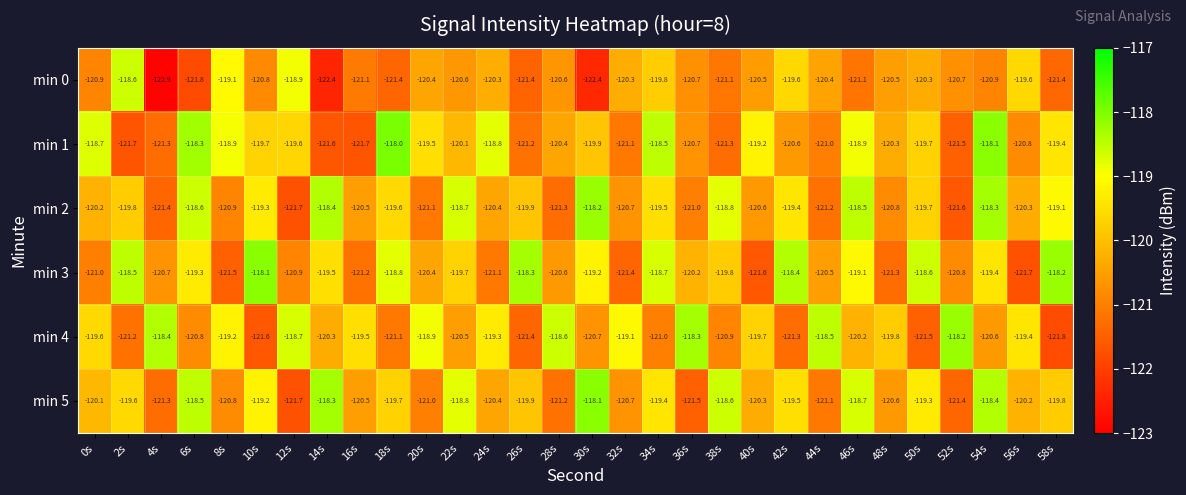

Which series changed the most between 6s and 10s?

min 1